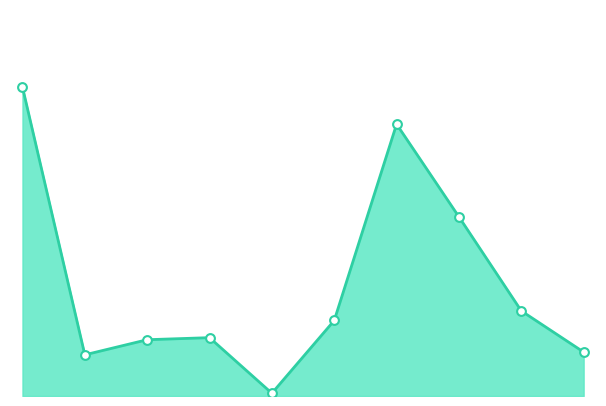

Is this an area chart (filled region under the line)?

Yes